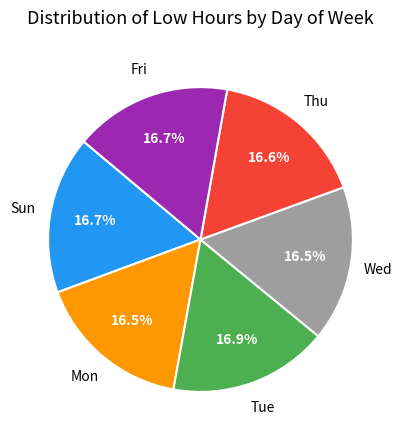

Does any single category account for the majority?

No